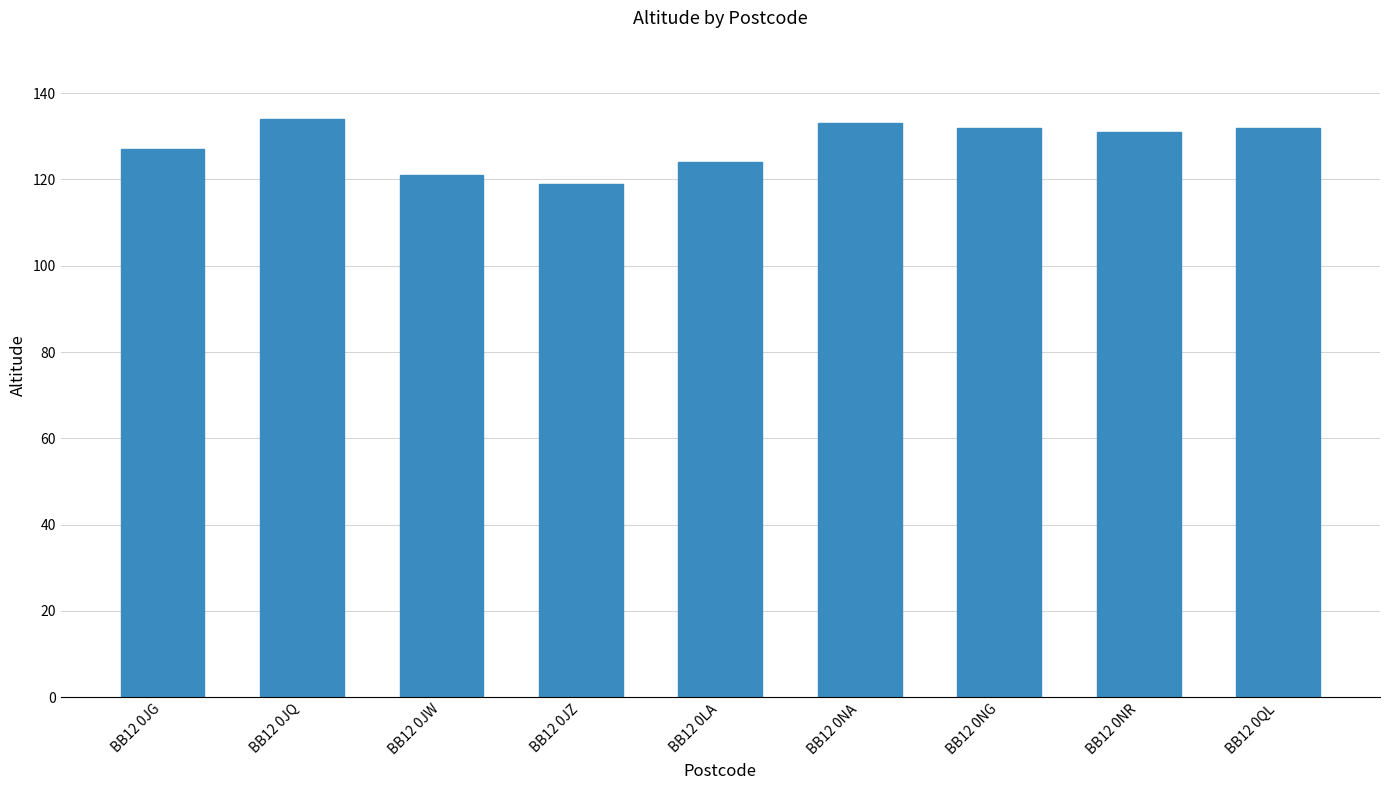

What is the change in value from BB12 0JZ to BB12 0LA?

+5